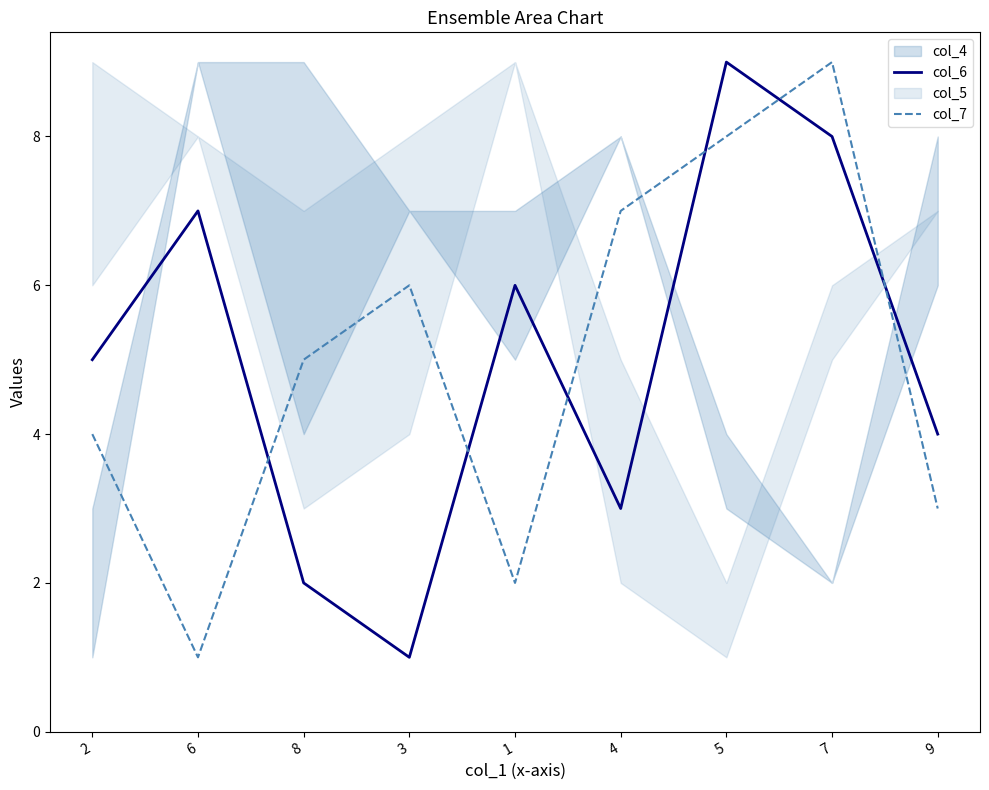

List the labels in order of col_6 value, smallest first.

3, 8, 4, 9, 2, 1, 6, 7, 5